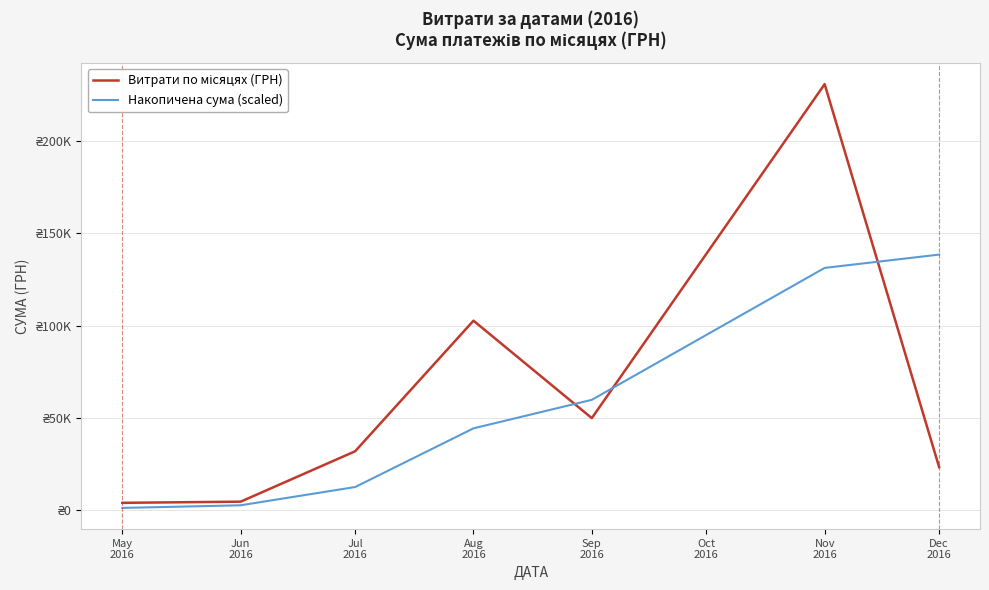

Which series has the largest total across all categories?

Витрати по місяцях (ГРН)